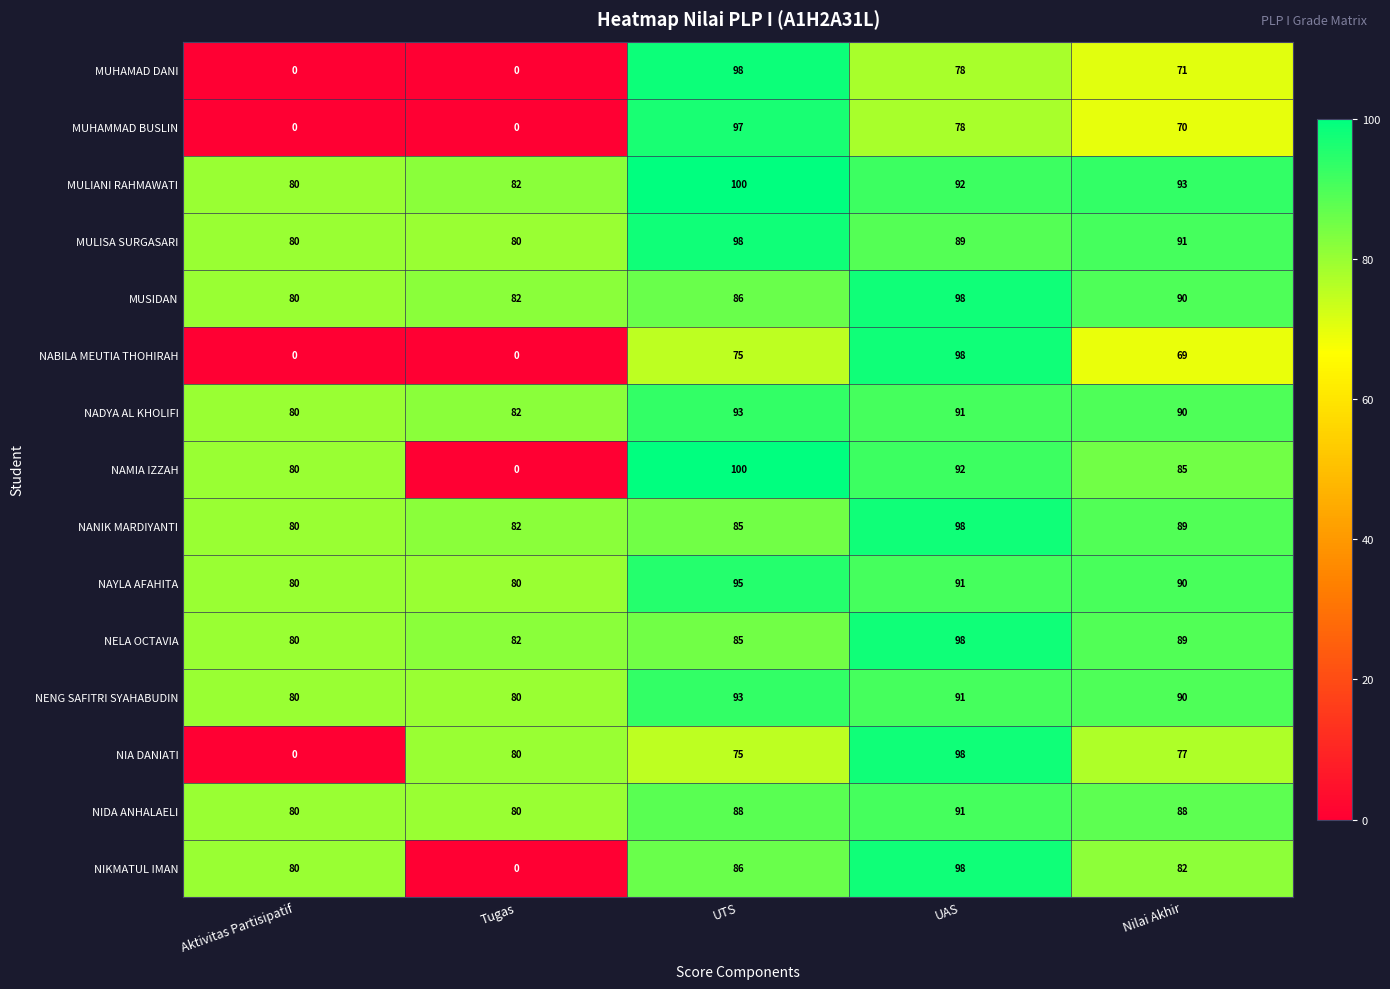

How many values in NABILA MEUTIA THOHIRAH are above zero?

3